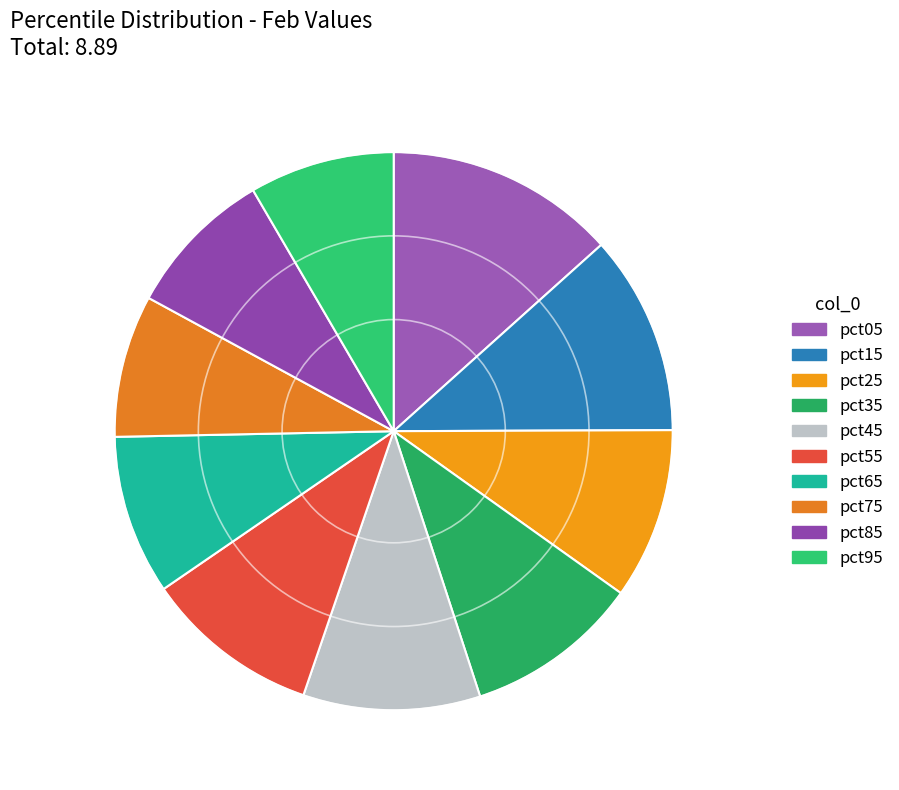

True or false: pct95 accounts for 8% of the total.

True